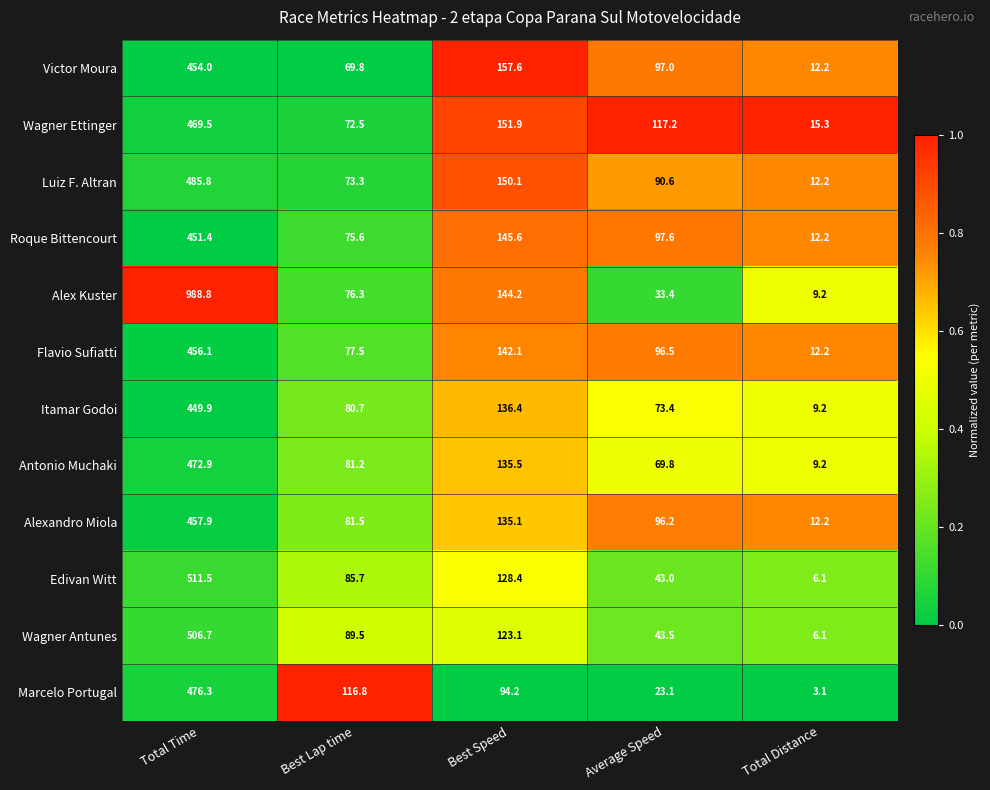

The value of Antonio Muchaki at Total Distance is 12.1. True or false?

False